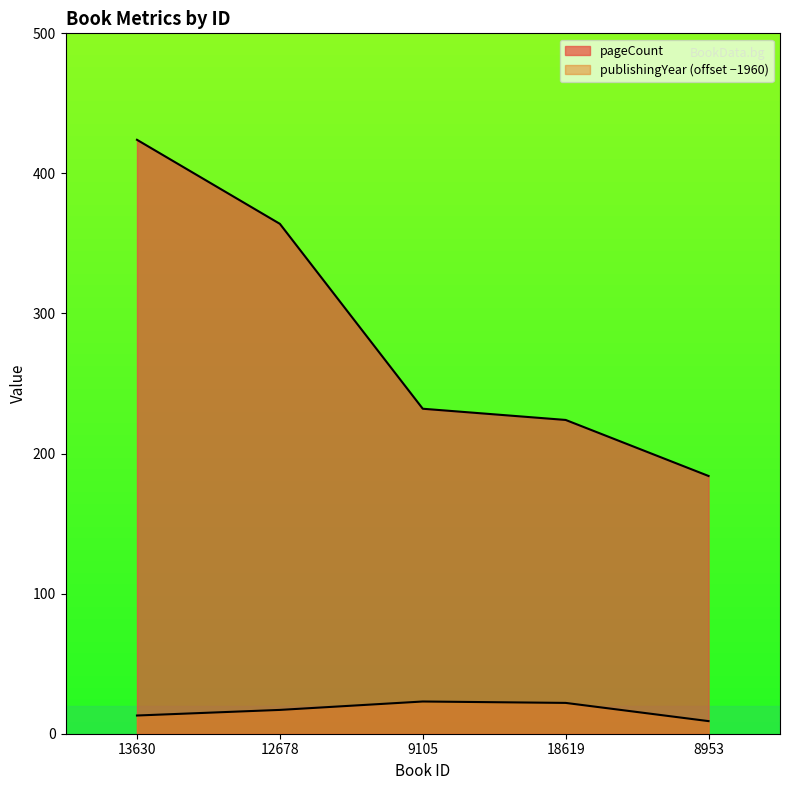

Between 12678 and 13630, which is larger?

13630